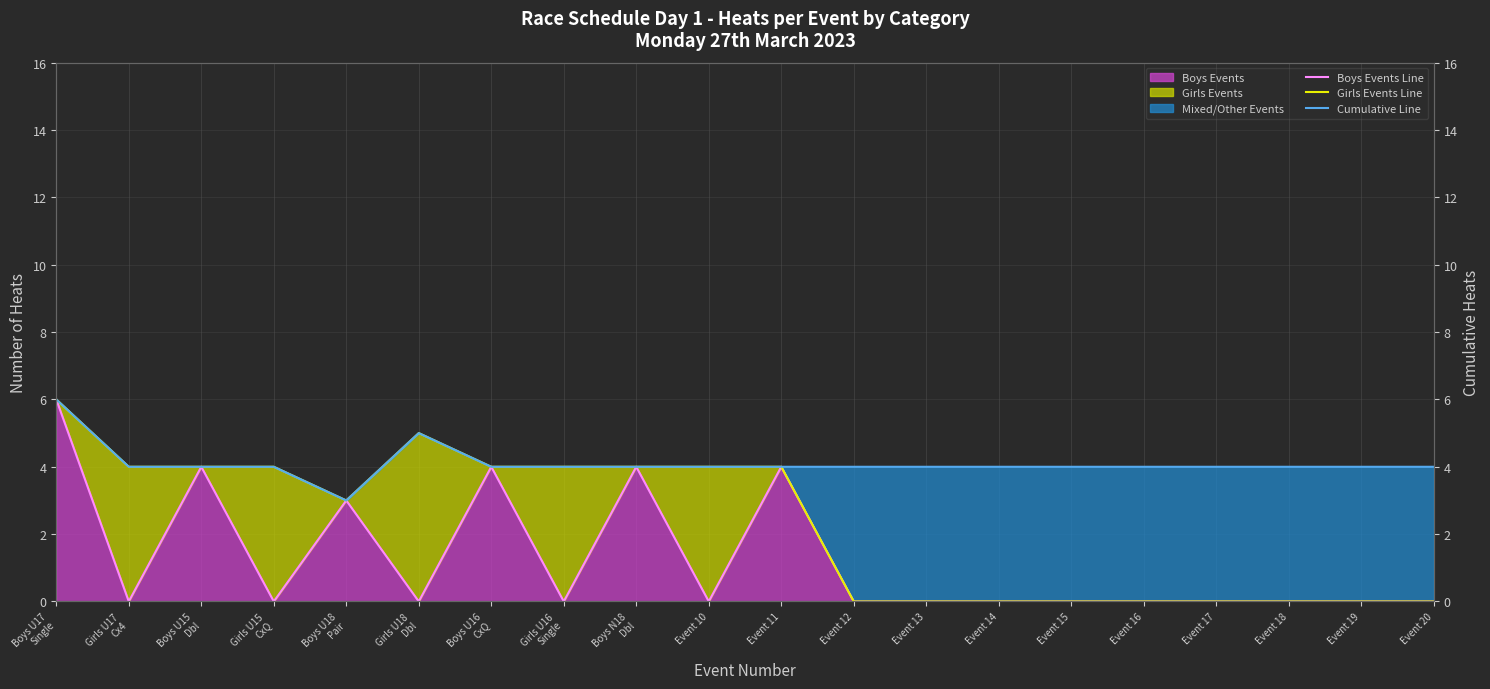

Count the Cumulative Line values in the range 4 to 5.

18